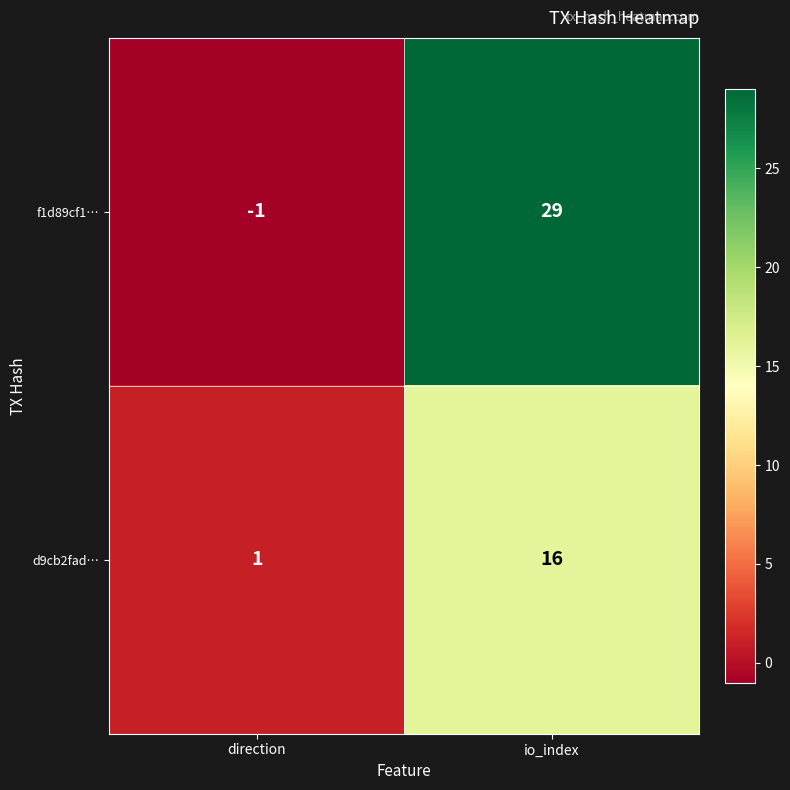

At which category does the chart reach its peak across all series?

io_index